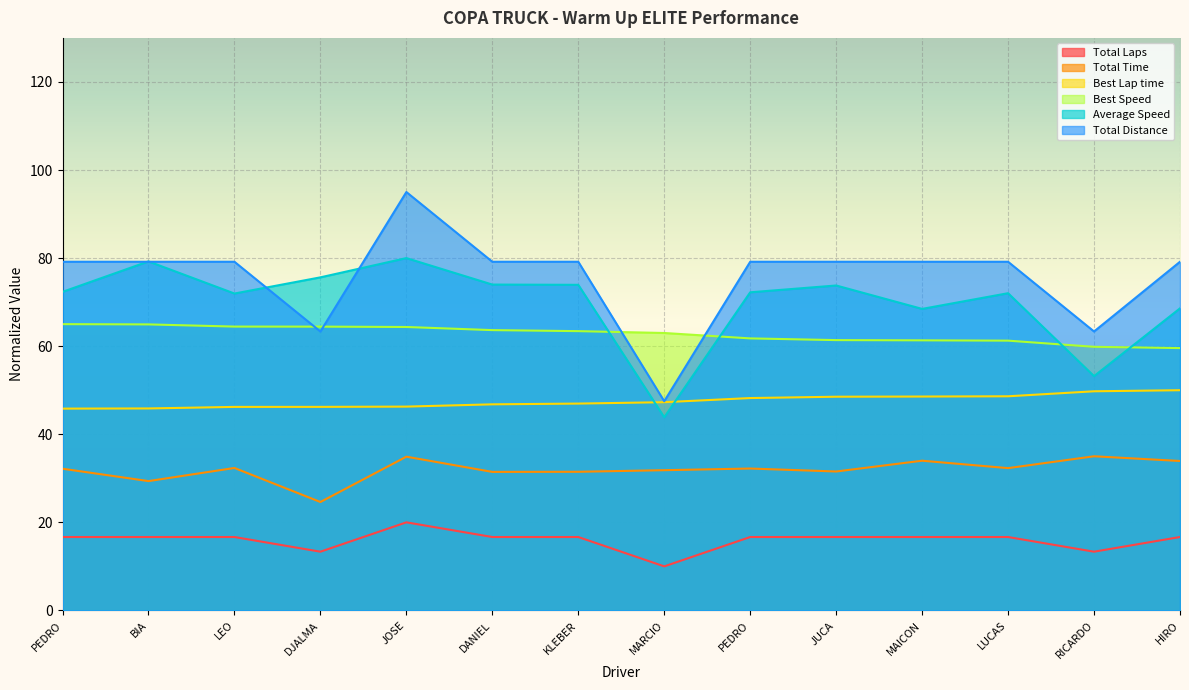

What is the minimum value for Total Distance?

47.5